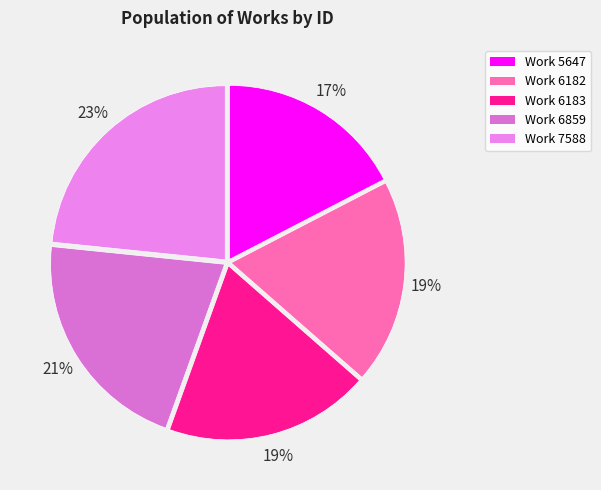

Which category has the biggest portion of the pie?

Work 7588